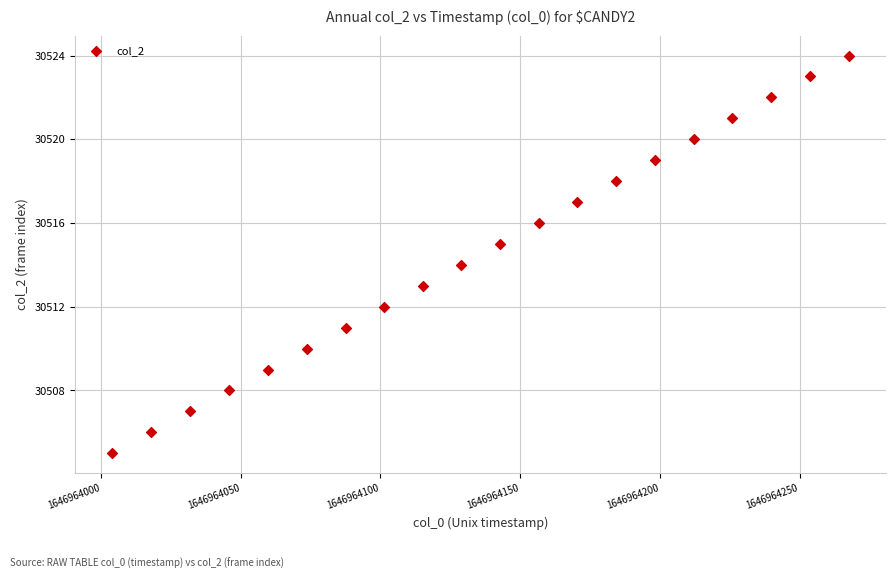

Count the number of points in this scatter plot.

20